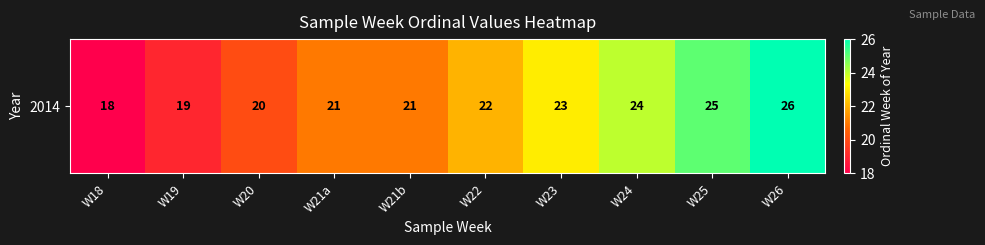

Is it true that the value at W22 is 22?

True